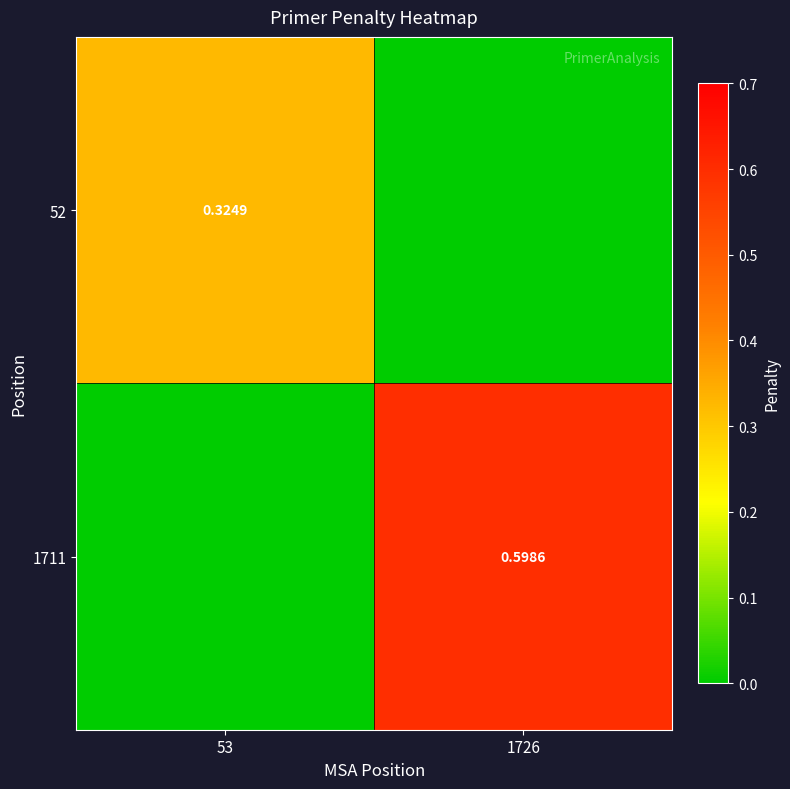

Rank the categories by 1711 value from lowest to highest.

53, 1726